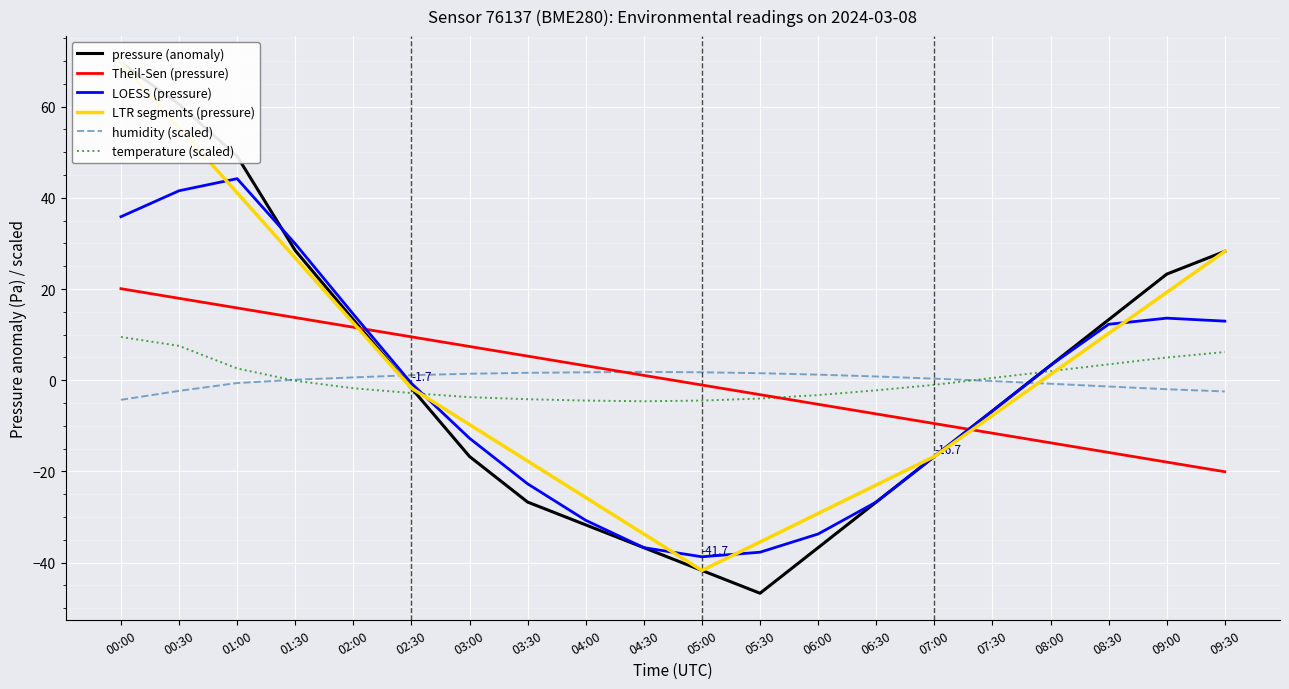

What is the label of the 18th point from the left?

08:30